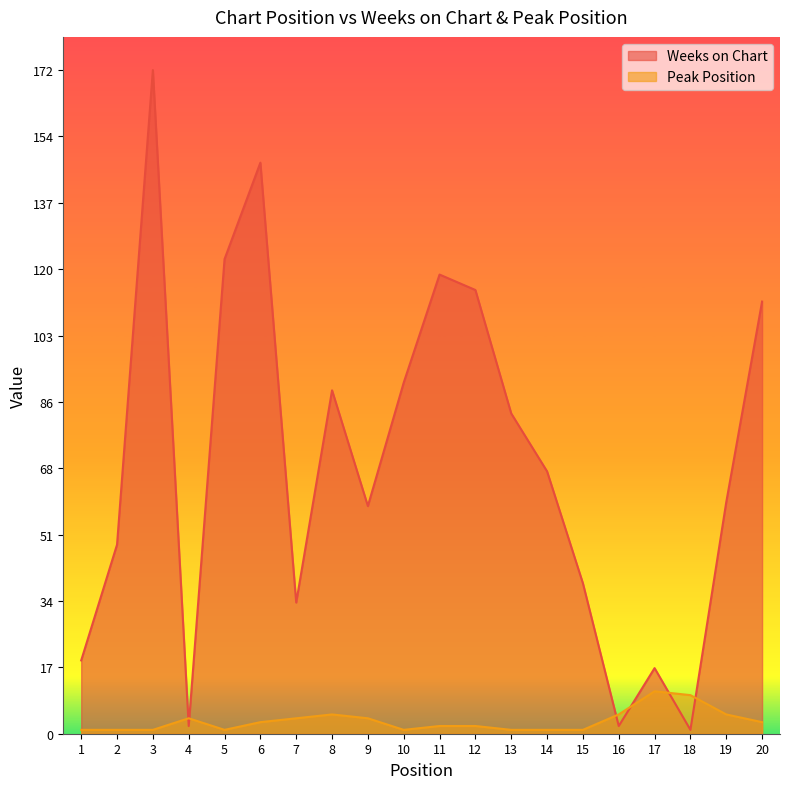

How many lines are shown in the chart?

2